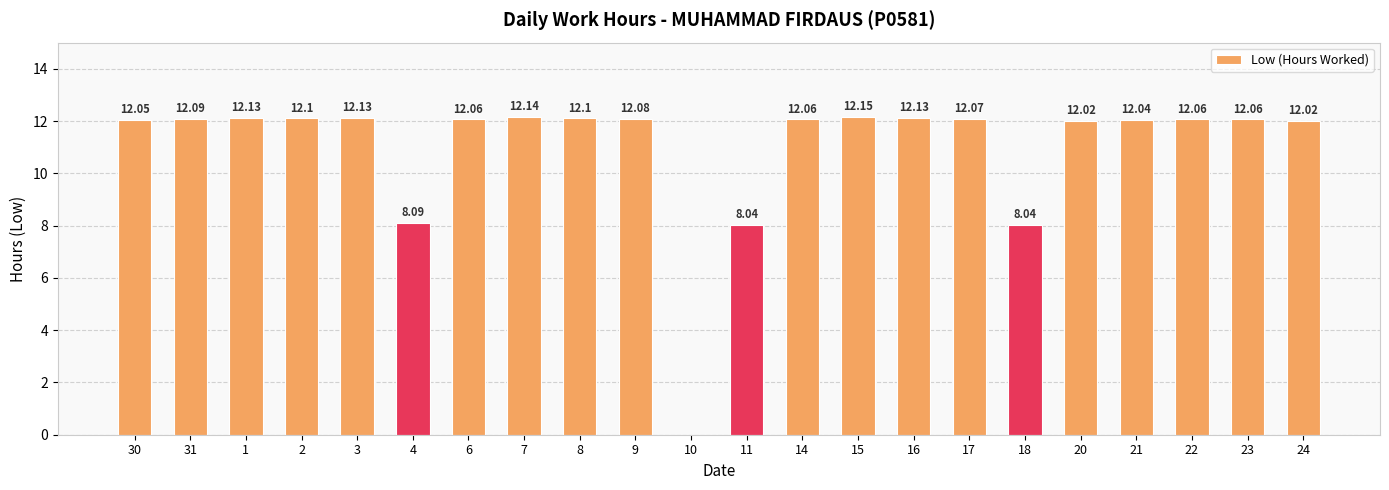

What is the sum of all values?

241.7